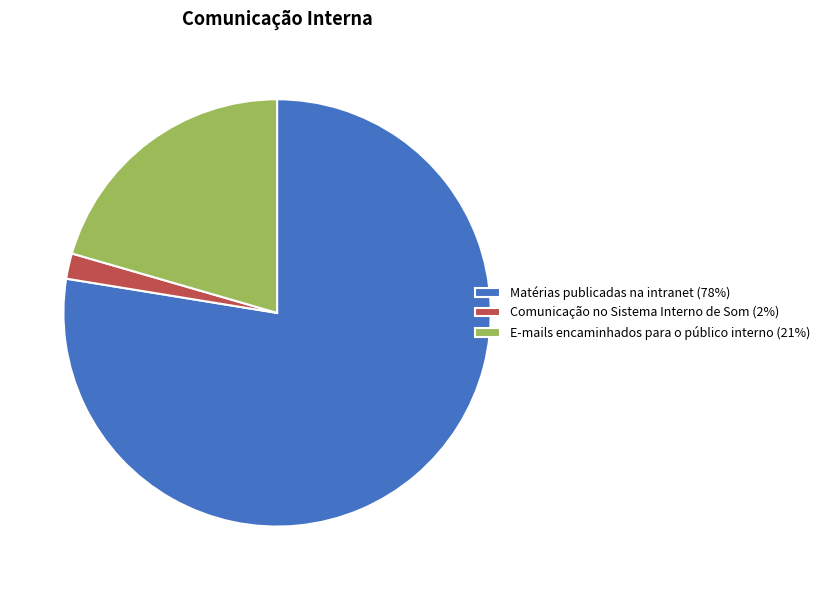

Which slice represents more than half of the pie?

Matérias publicadas na intranet